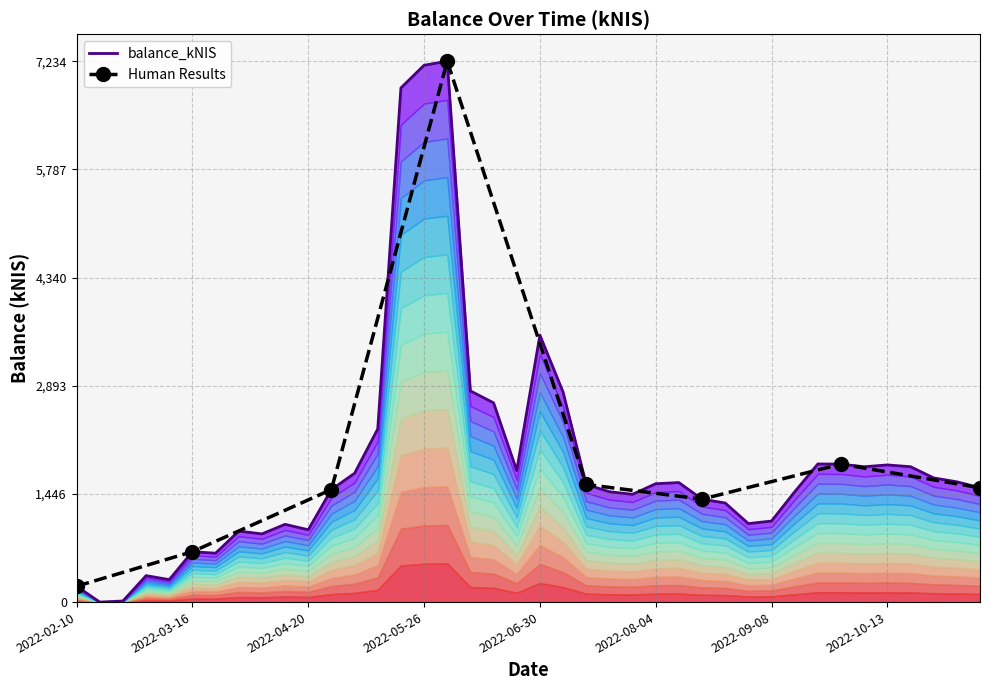

What is the change in value from 2022-04-20 to 2022-09-29?

+878.4